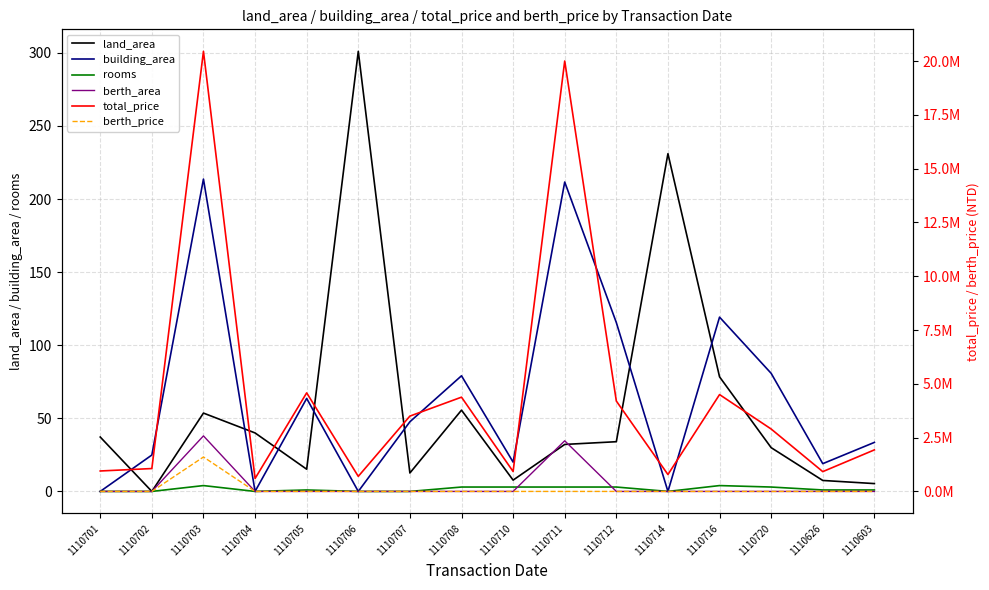

What is the average value of the rooms series?

1.6